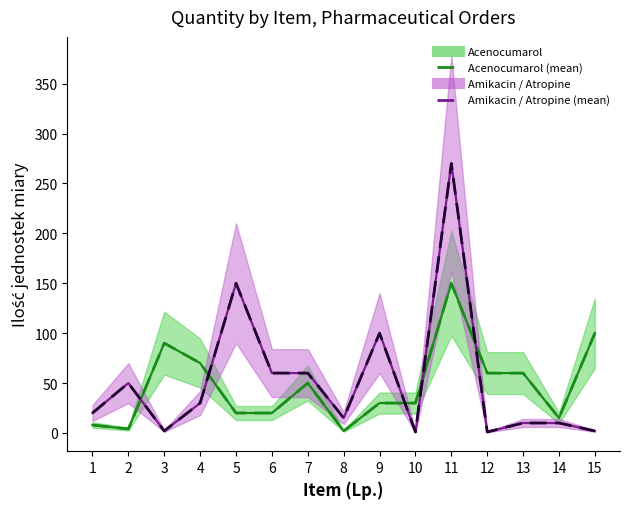

What is the value of the Acenocumarol (mean) point at the 15th from the left?

100